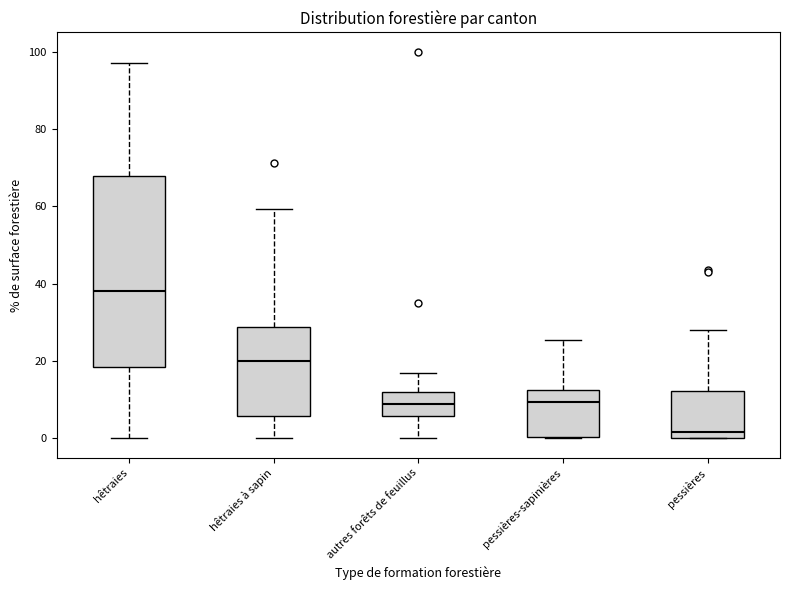

Which box is the tallest, from its lower edge to its upper edge?

hêtraies